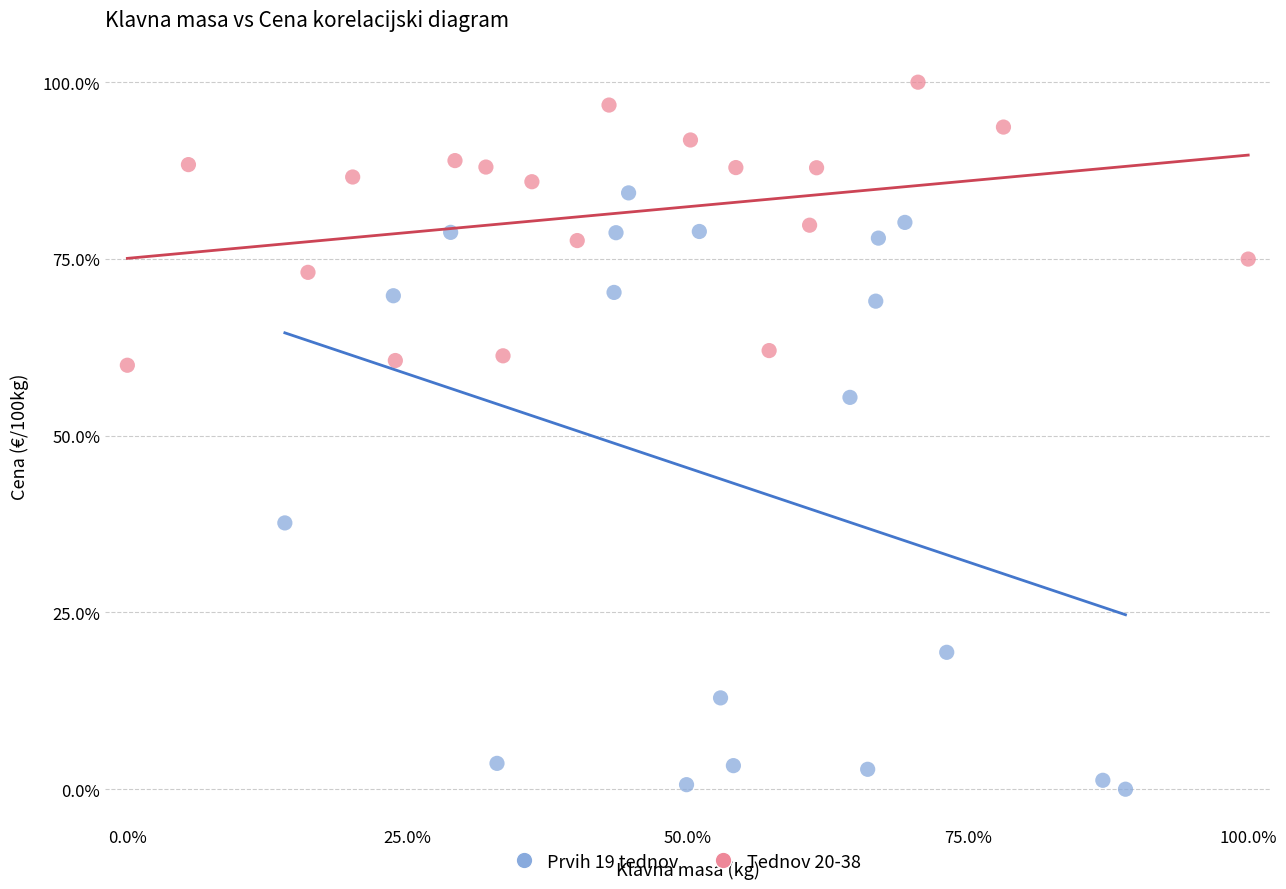

What are all the series names shown in the legend?

Prvih 19 tednov, Tednov 20-38